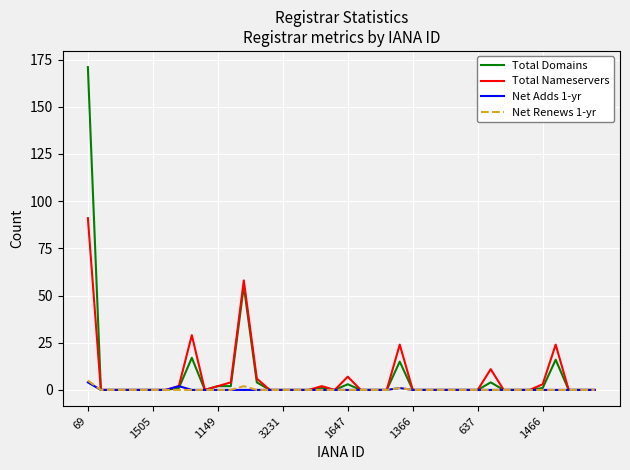

Which series has the largest range (max minus min)?

Total Domains